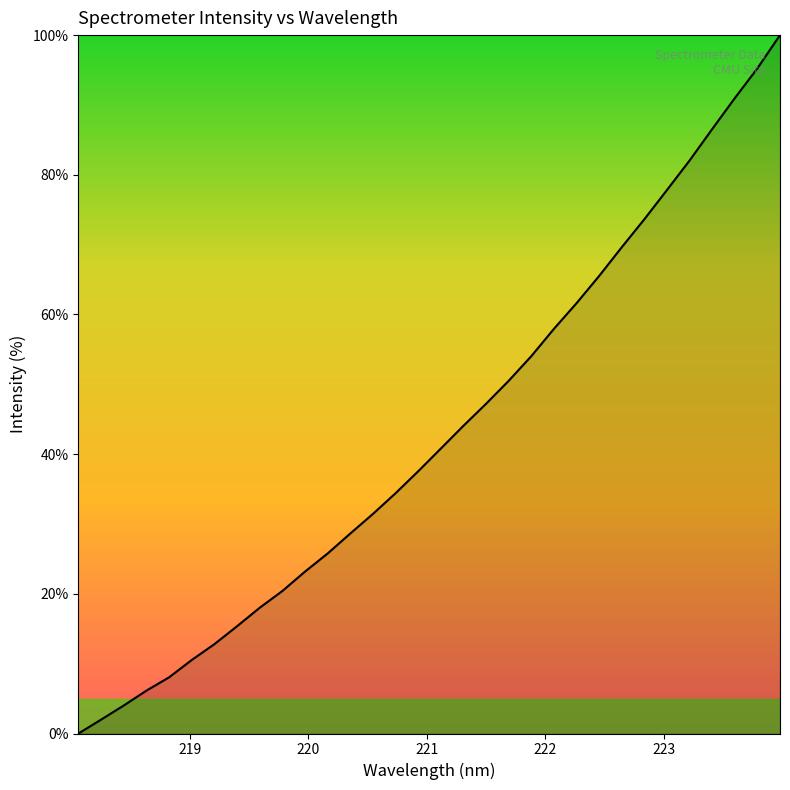

What is the difference between the maximum and minimum values?

100.0